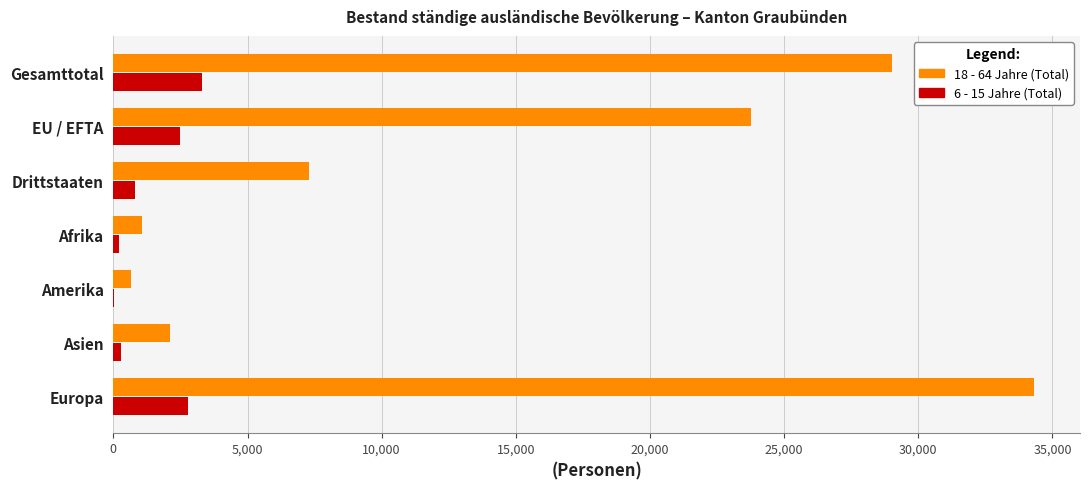

Where is 18 - 64 Jahre (Total) nearest to the value 17487?

EU / EFTA